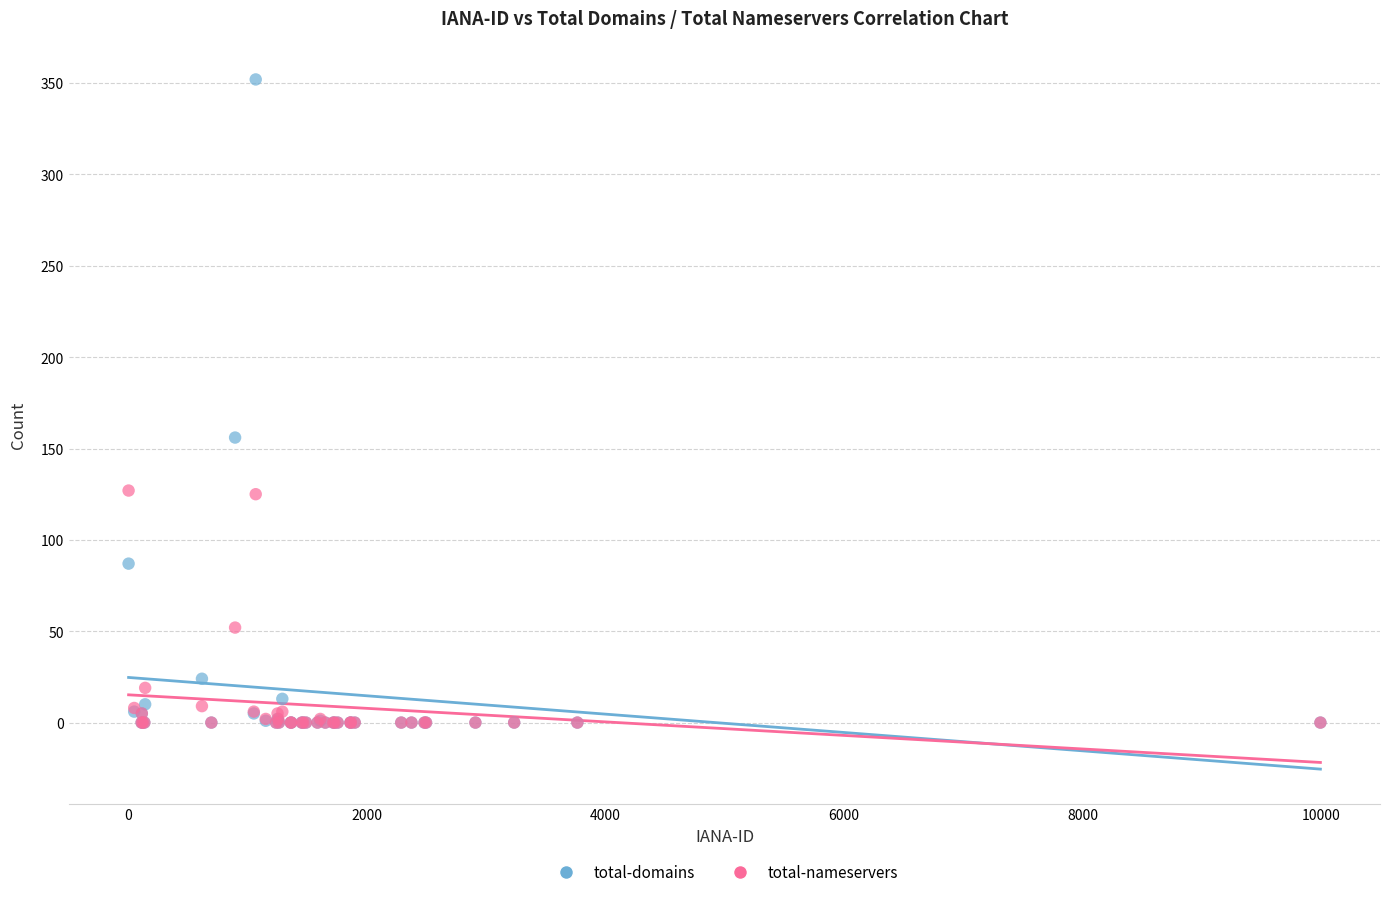

What are all the series names shown in the legend?

total-domains, total-nameservers